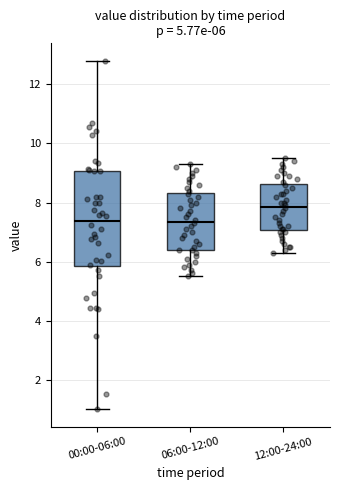

Which box is the tallest, from its lower edge to its upper edge?

00:00-06:00